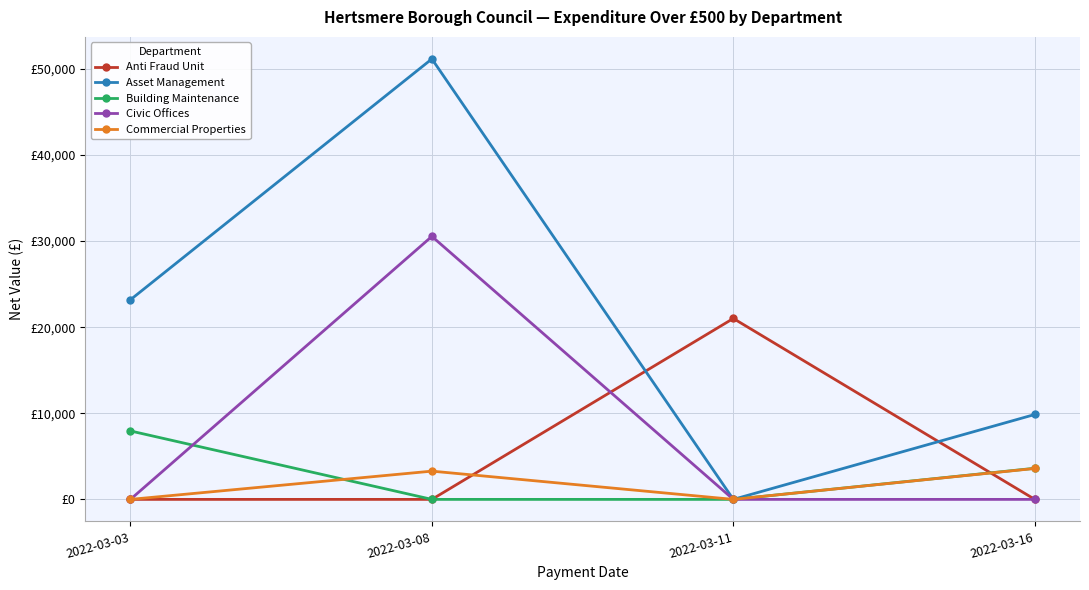

In Asset Management, how many points are higher than both neighbors (excluding endpoints)?

1